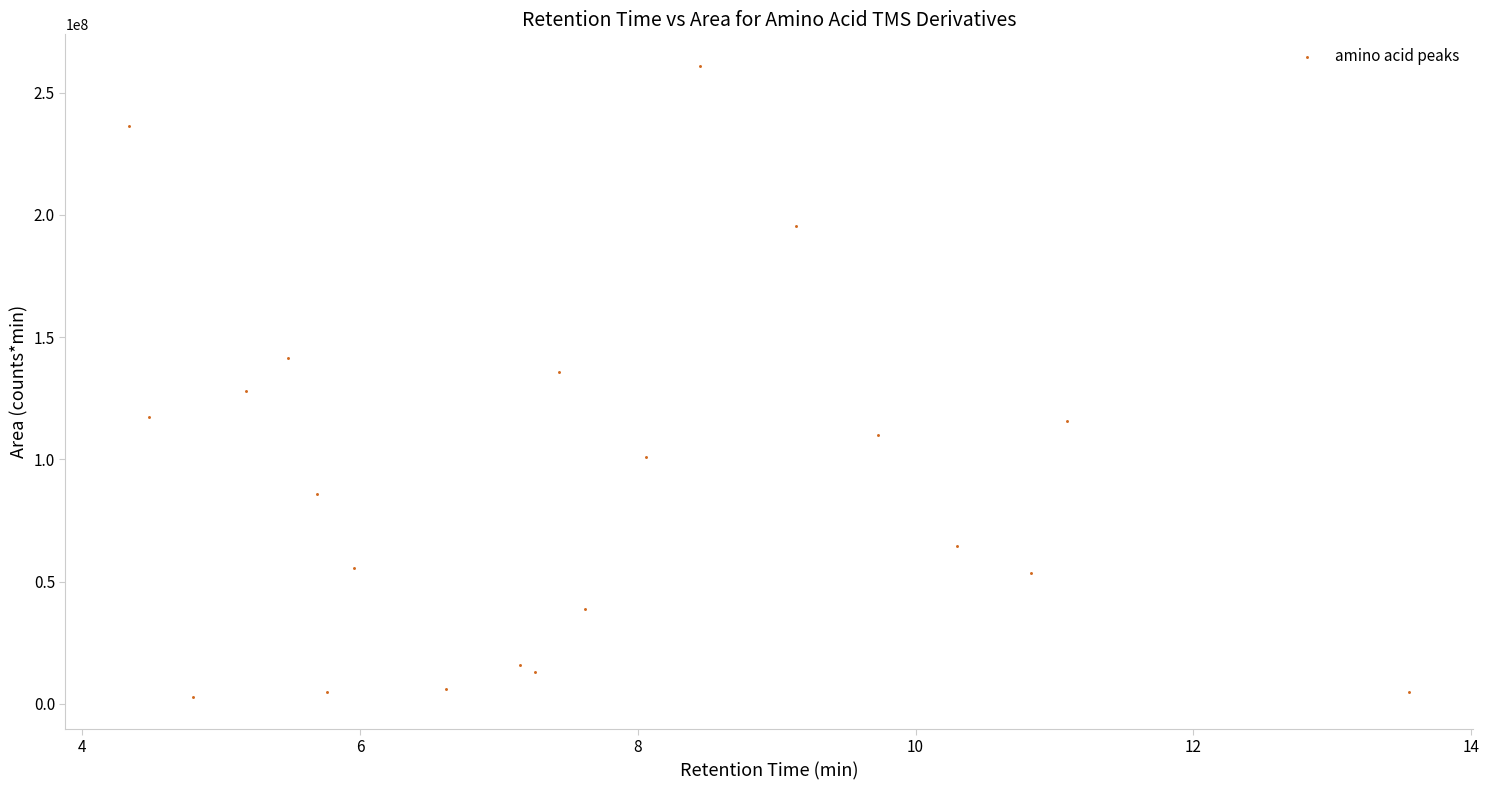

What is the range of Y values (max minus min)?

258222305